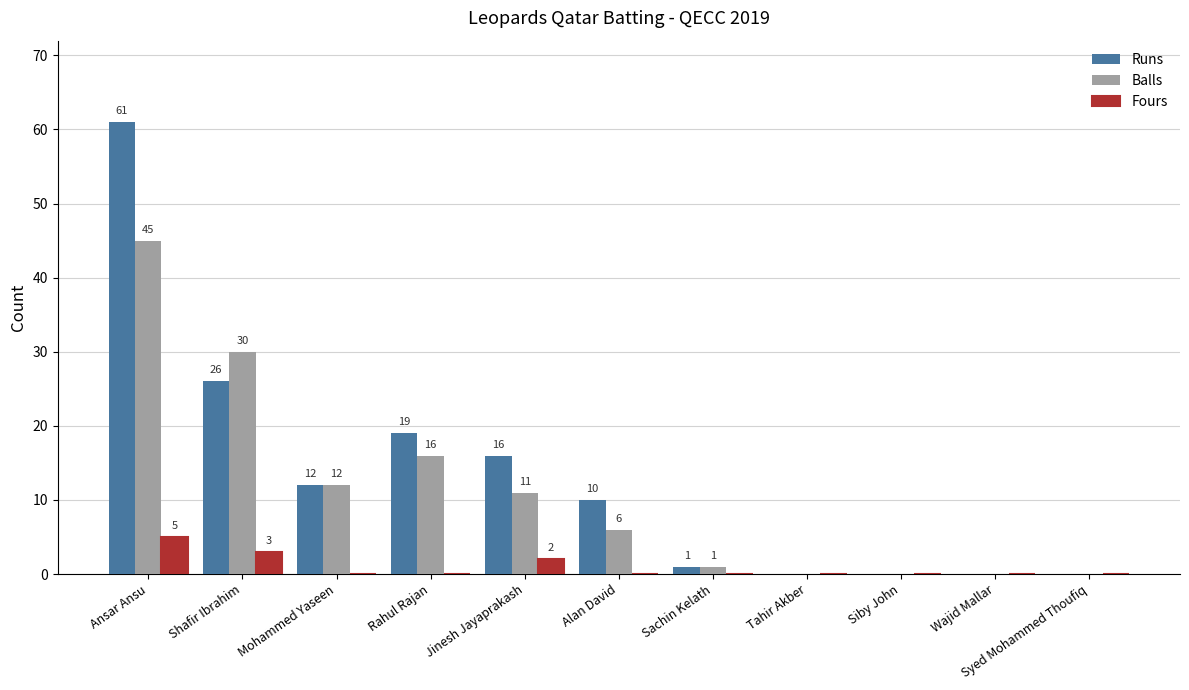

What is the sum of all Balls values?

121